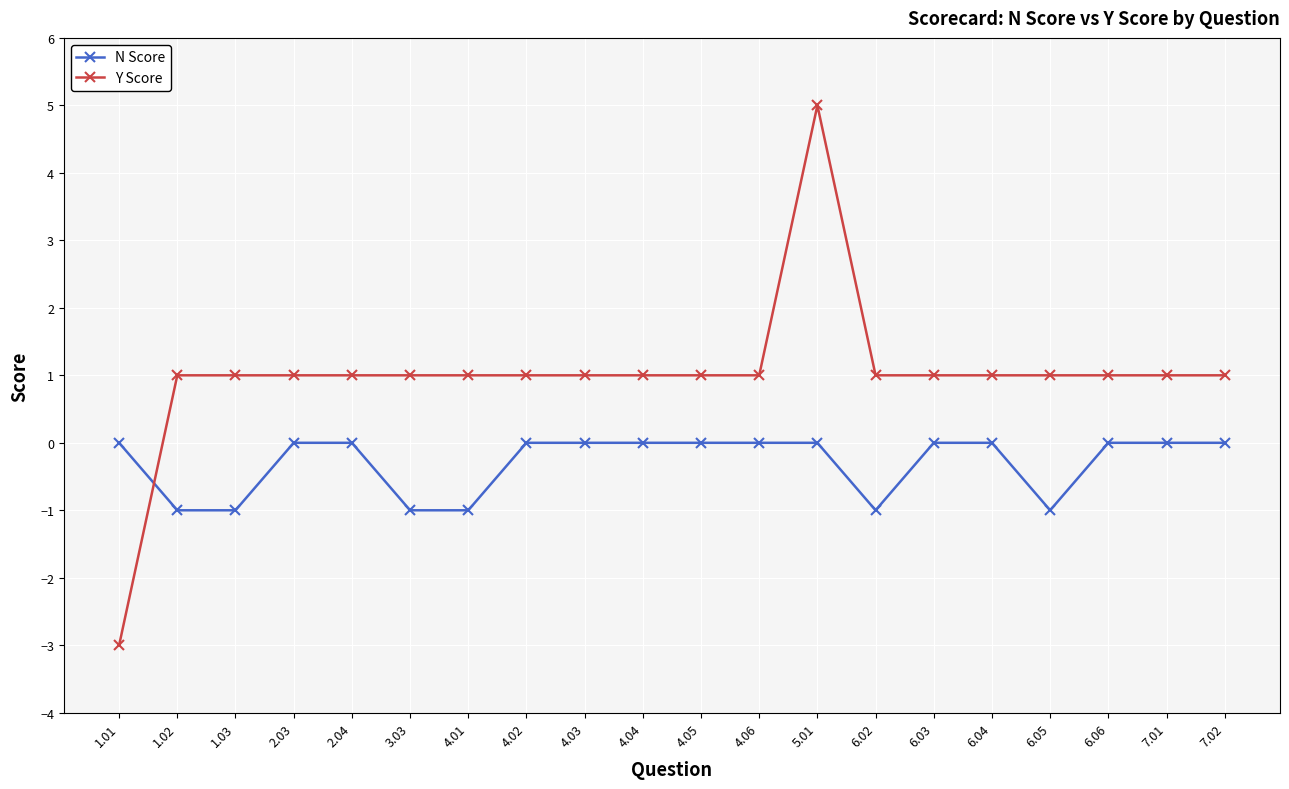

What is the minimum value for Y Score?

-3